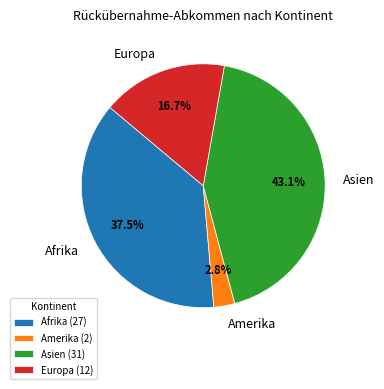

The Europa slice represents 11% of the pie. True or false?

False